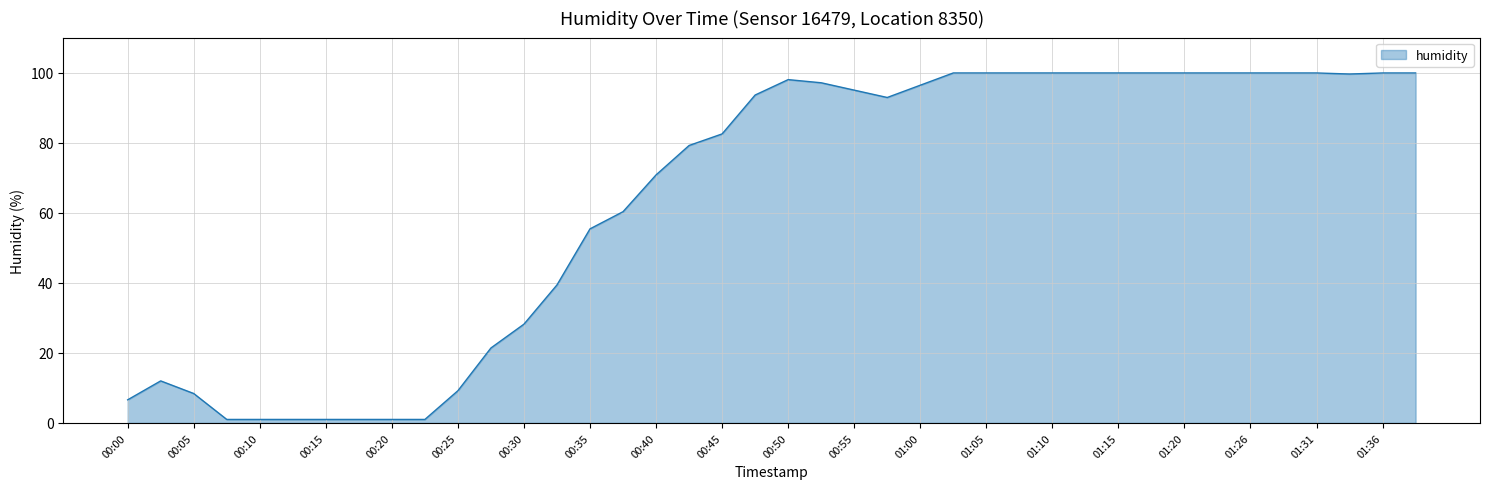

What is the difference between the maximum and minimum values?

98.9